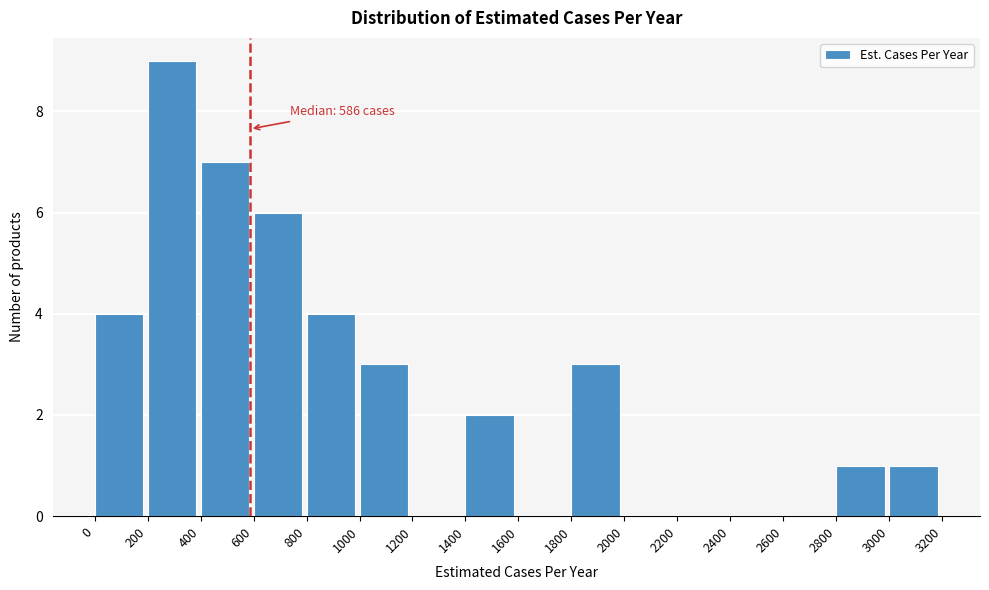

Which range on the x-axis has the tallest bar?

200 to 400